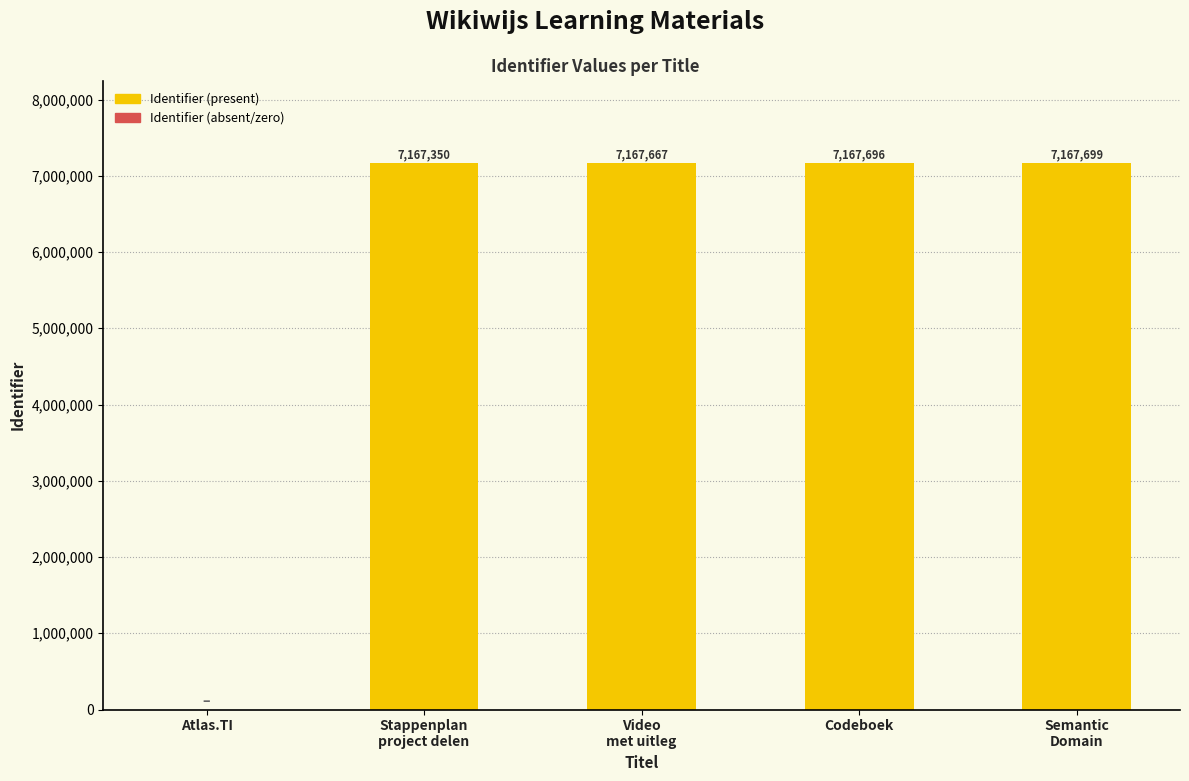

The chart shows a value of 0 at Atlas.TI. True or false?

True